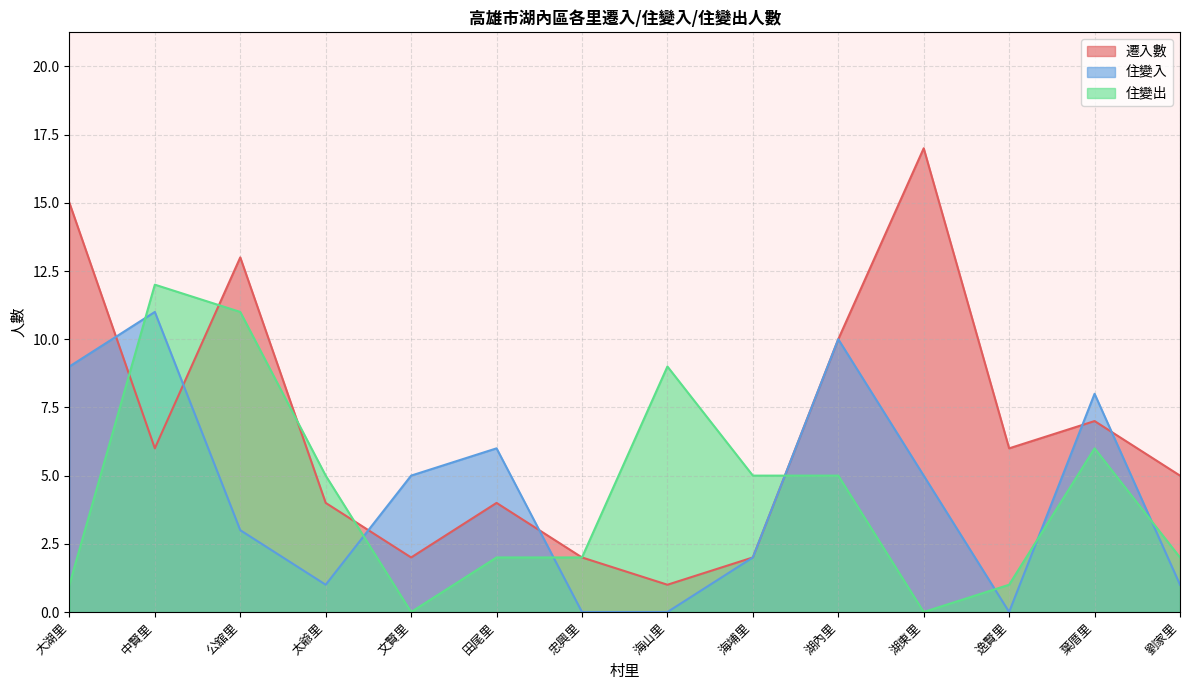

Which has a higher value, 葉厝里 or 湖東里?

湖東里